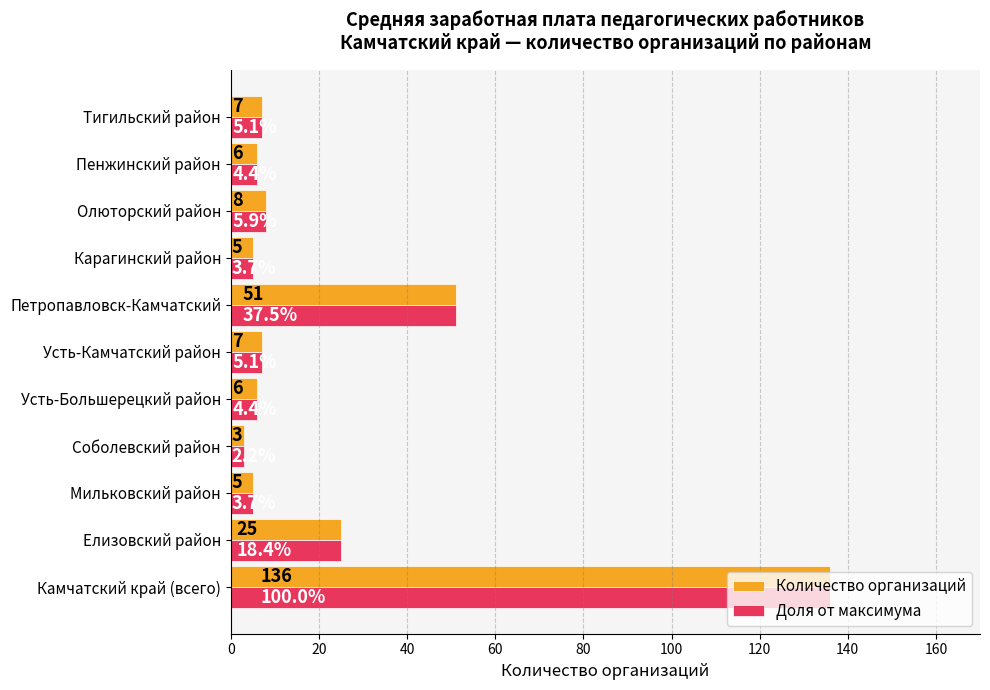

Where is Количество организаций nearest to the value 69?

Петропавловск-Камчатский